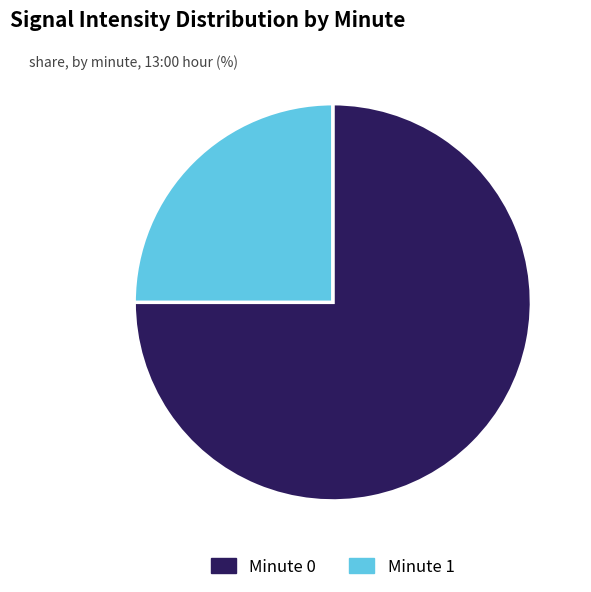

How many slices are in this pie chart?

2